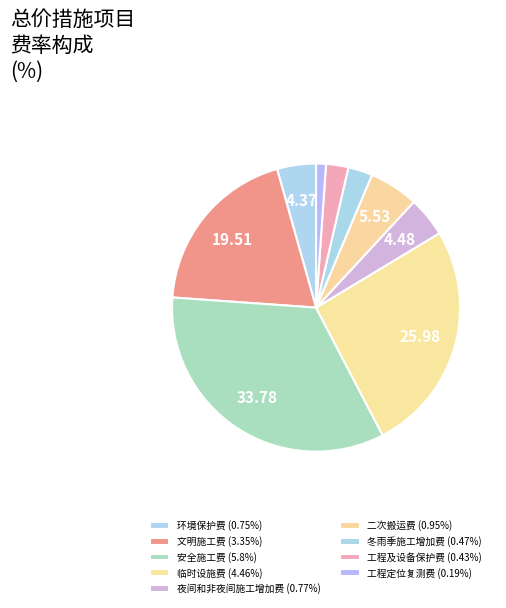

To the nearest percent, what is the difference between the largest and smallest slice percentages?

33%